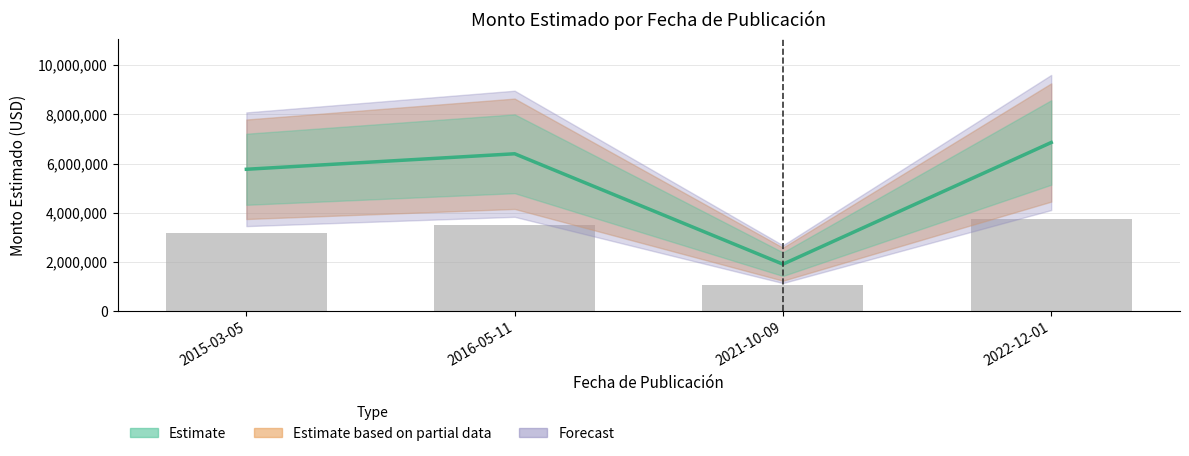

Which label corresponds to the largest value in the chart?

2022-12-01